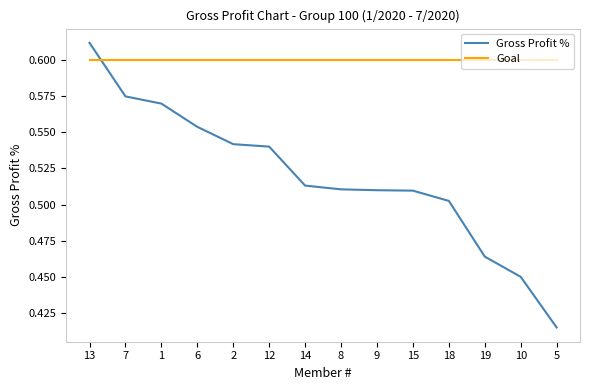

Is the value of Goal at 14 greater than the value of Gross Profit % at 1?

Yes